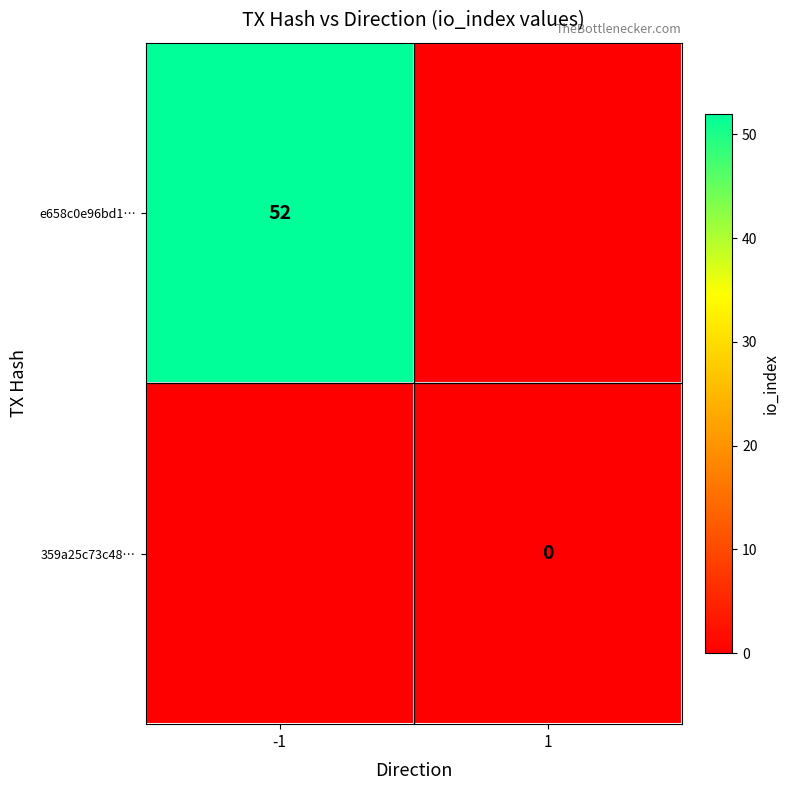

How many distinct data groups are displayed?

2